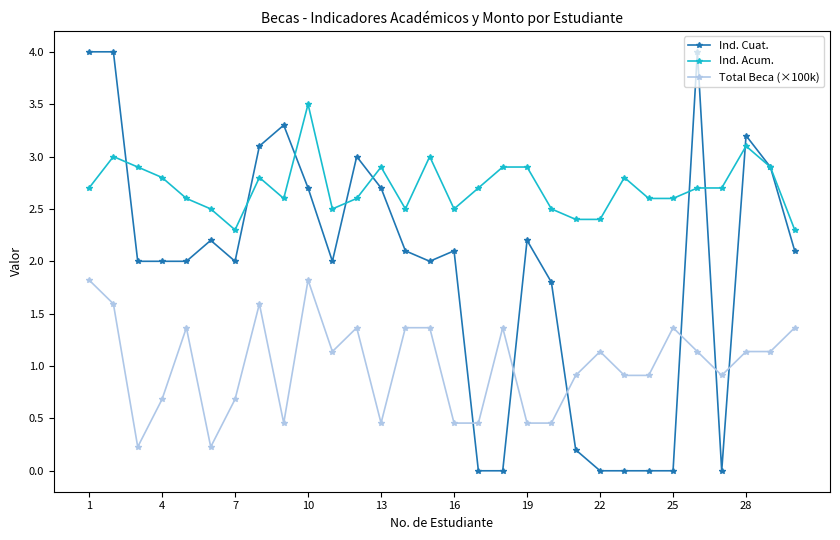

What is the highest value of the Ind. Cuat. series?

4.0